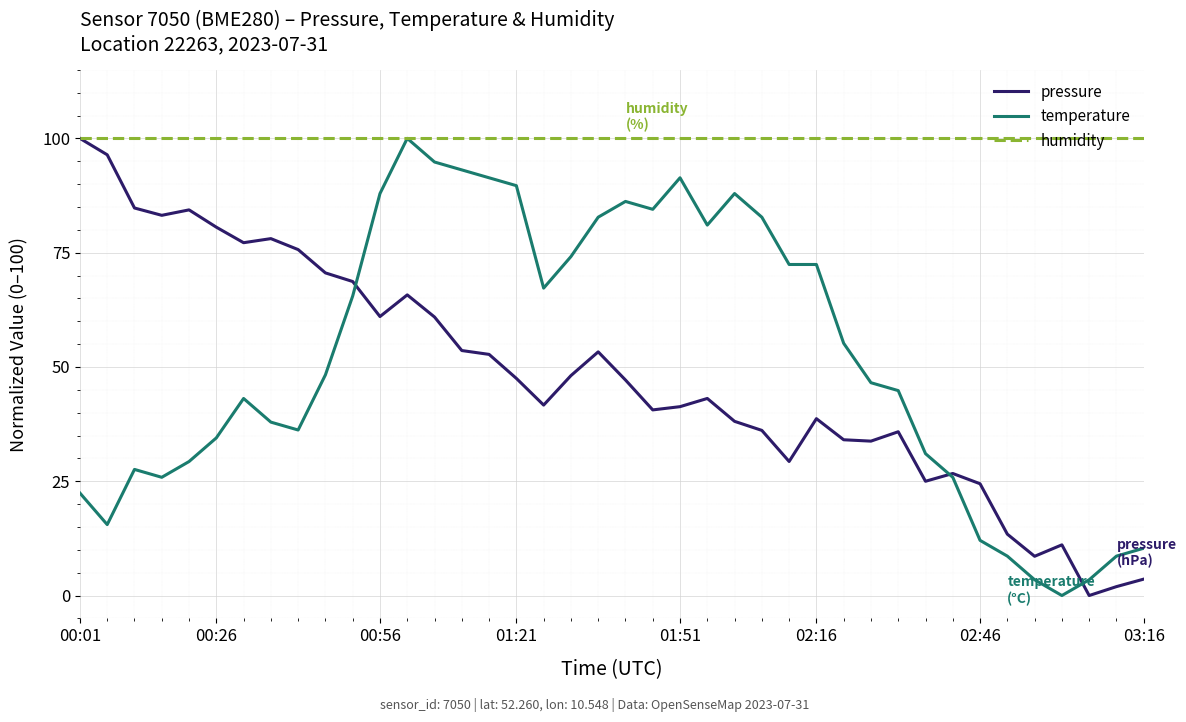

Which series has the largest total across all categories?

humidity